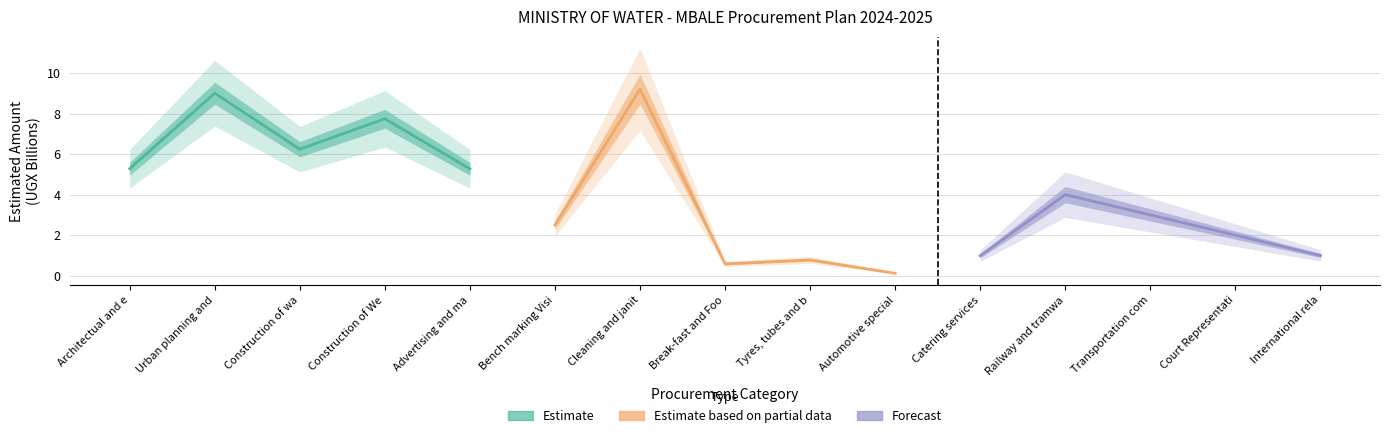

How many values in the Forecast series are below 2?

2